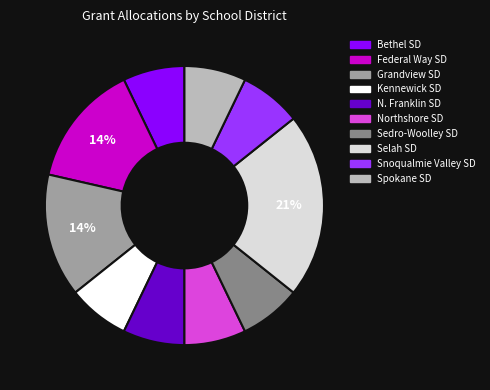

To the nearest percent, what is the average slice percentage?

10%